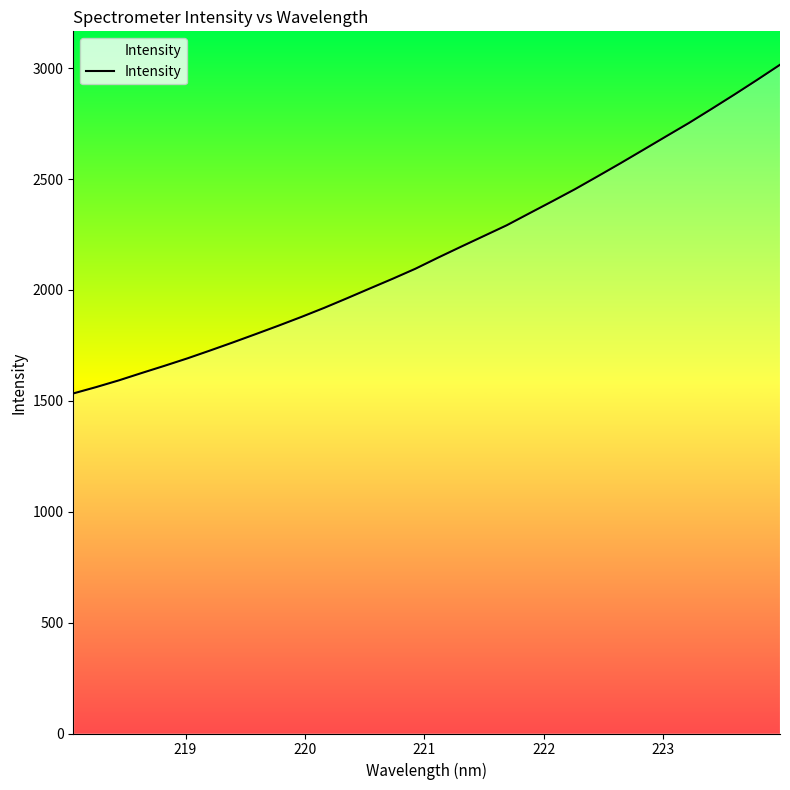

What is the difference between the maximum and minimum values?

1481.9